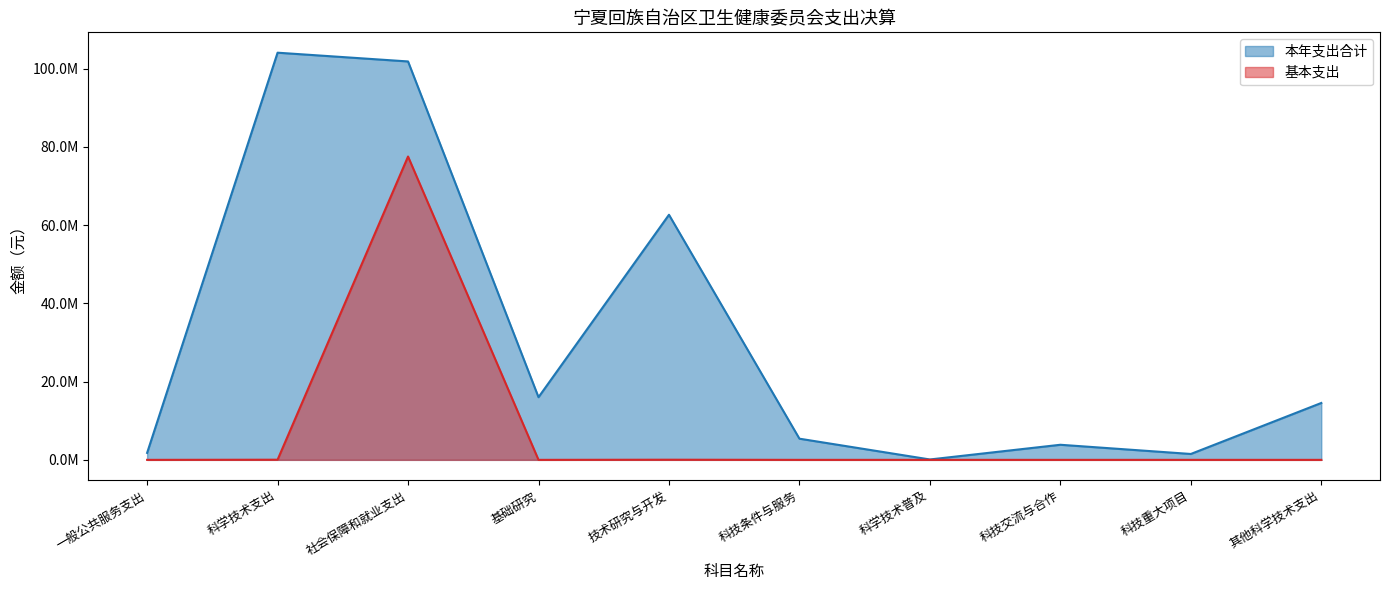

What are all the series names shown in the legend?

本年支出合计, 基本支出